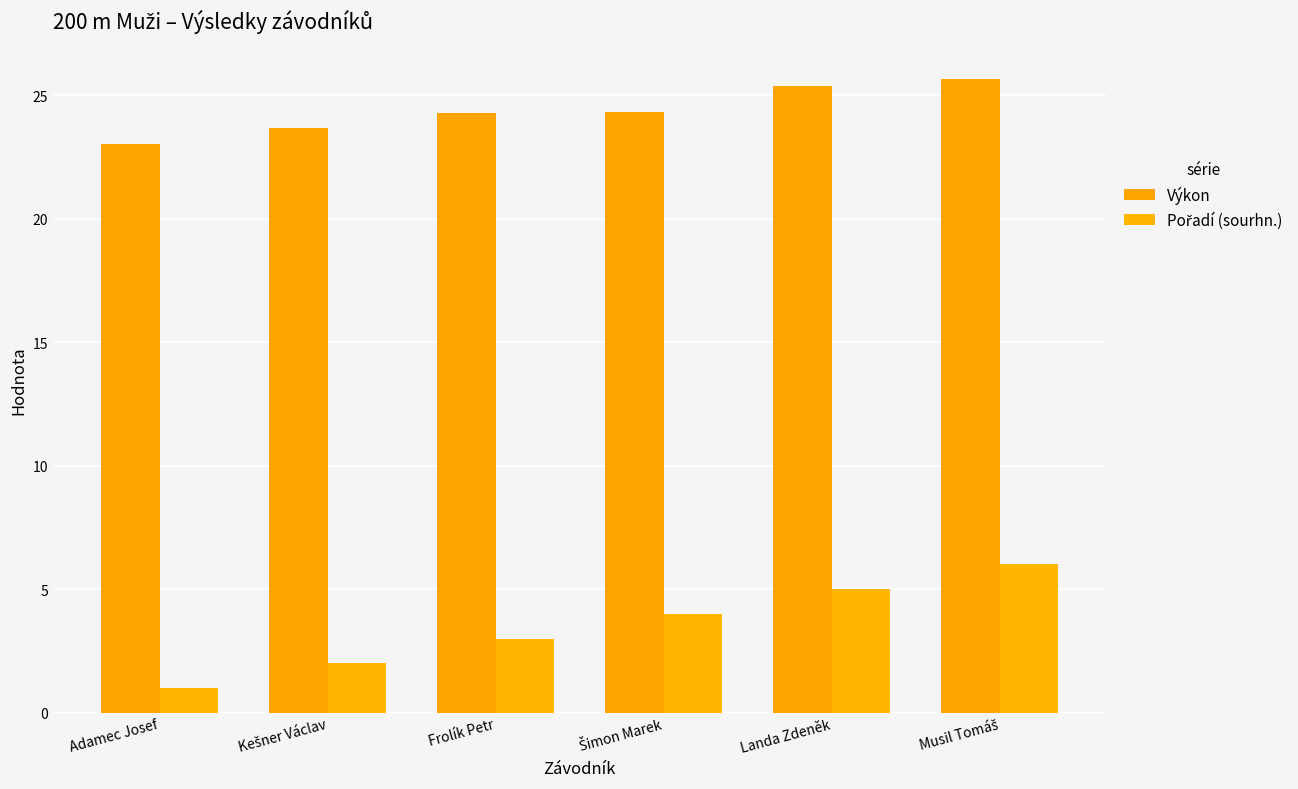

What is the label of the 6th bar from the left?

Musil Tomáš